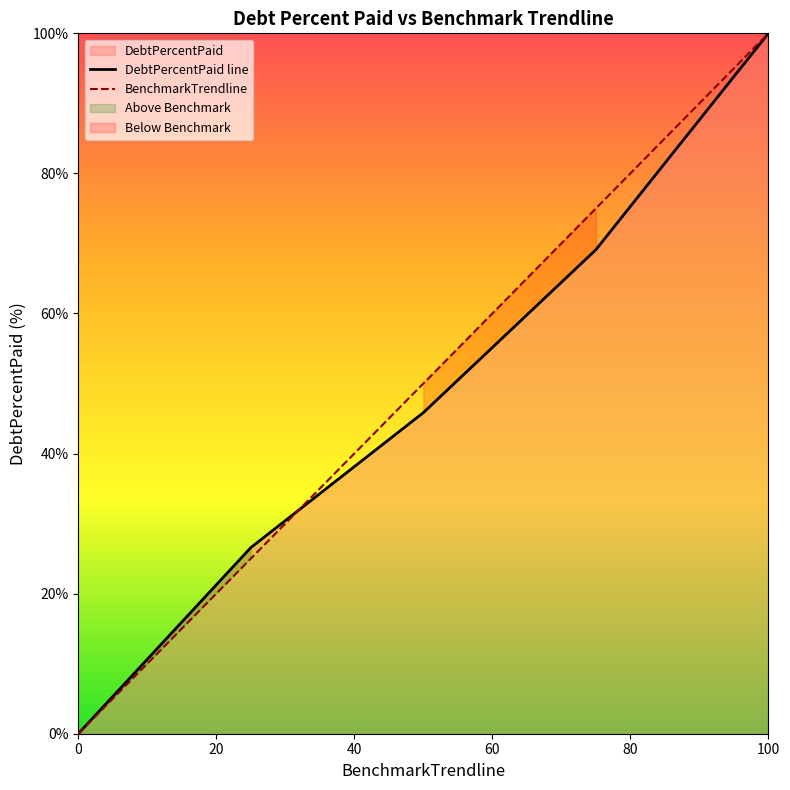

Which category has the lowest value in the BenchmarkTrendline series?

0